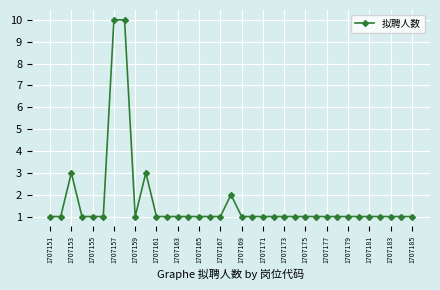

What is the difference between the second highest and minimum values?

9